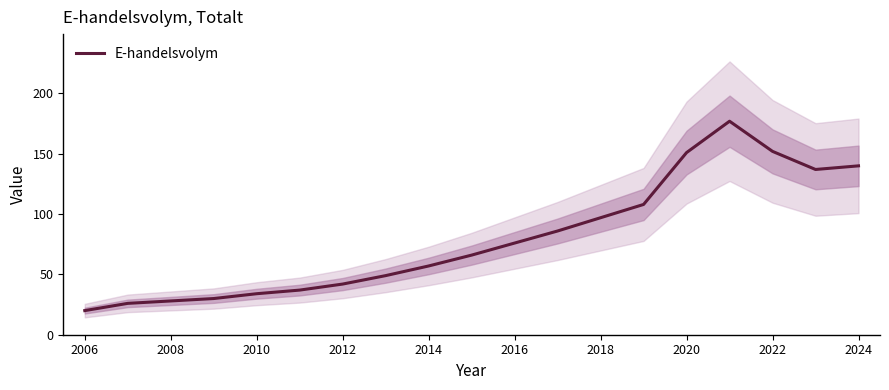

The E-handelsvolym series shows 140 at 2024. True or false?

True